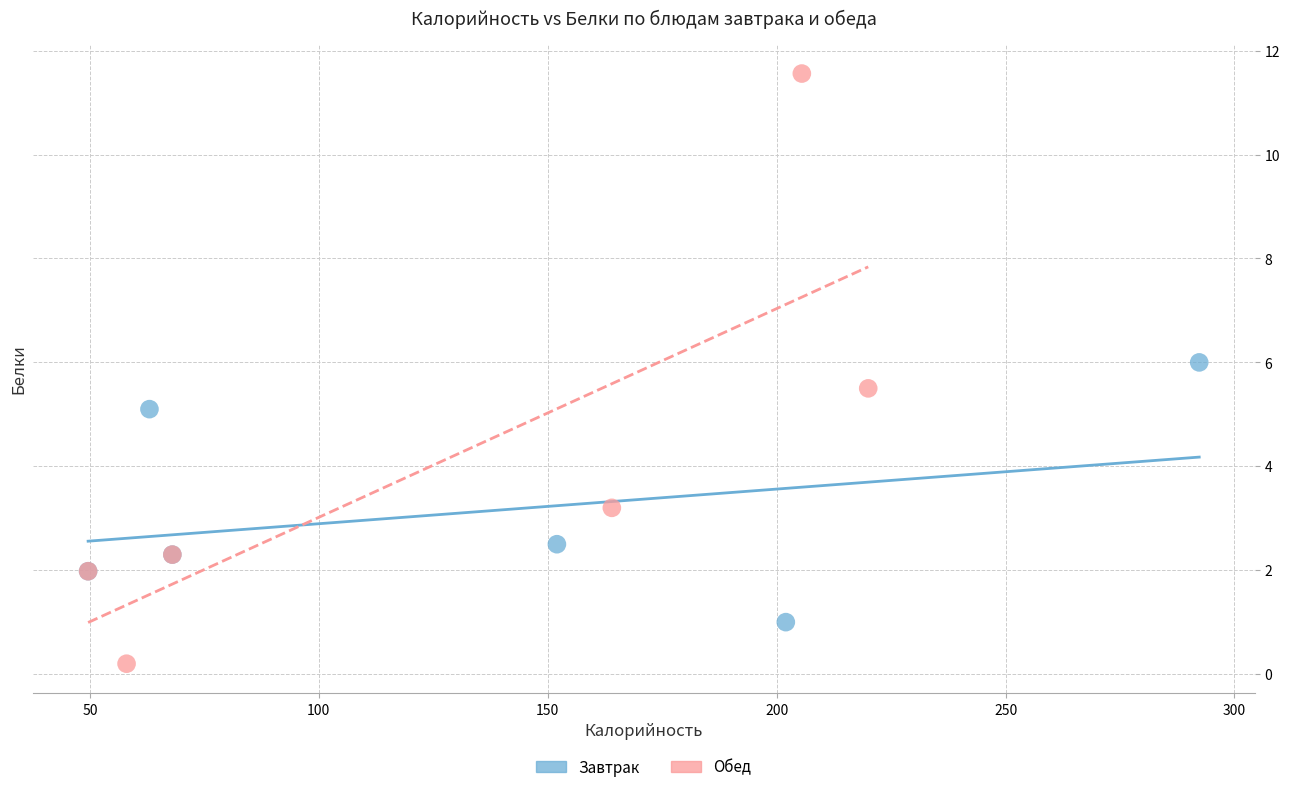

Which series contains the highest Y value?

Обед